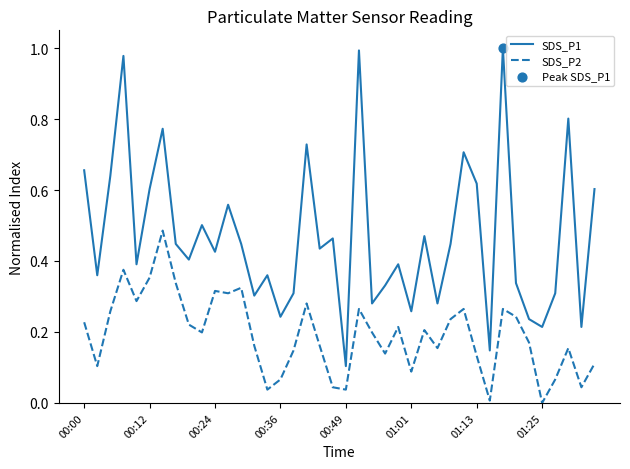

Rank the series by their maximum value, from highest to lowest.

SDS_P1, SDS_P2